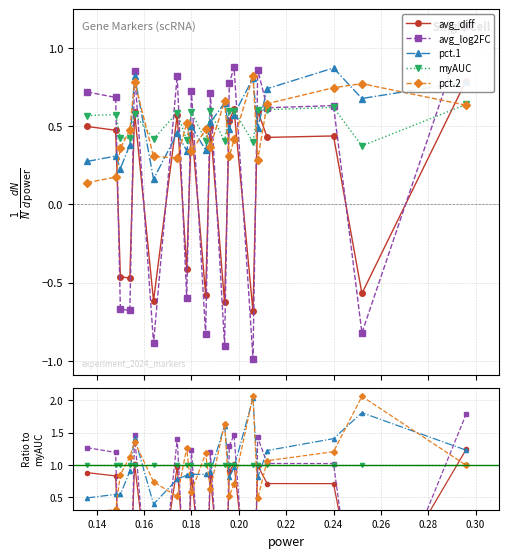

Between which two adjacent categories do pct.1 and avg_log2FC first intersect?

0.14 and 0.16